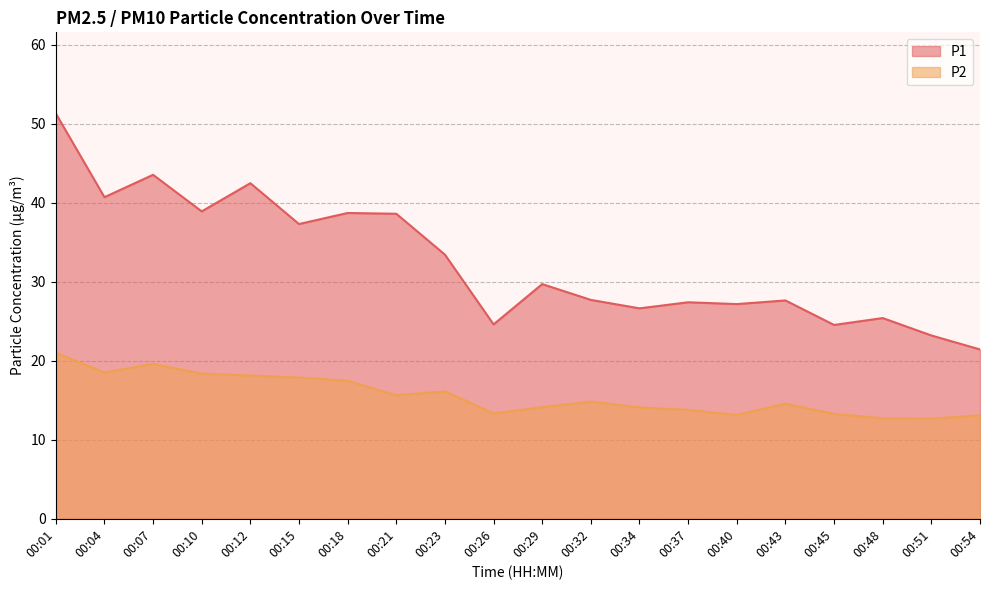

At how many categories does at least one series exceed 34?

8